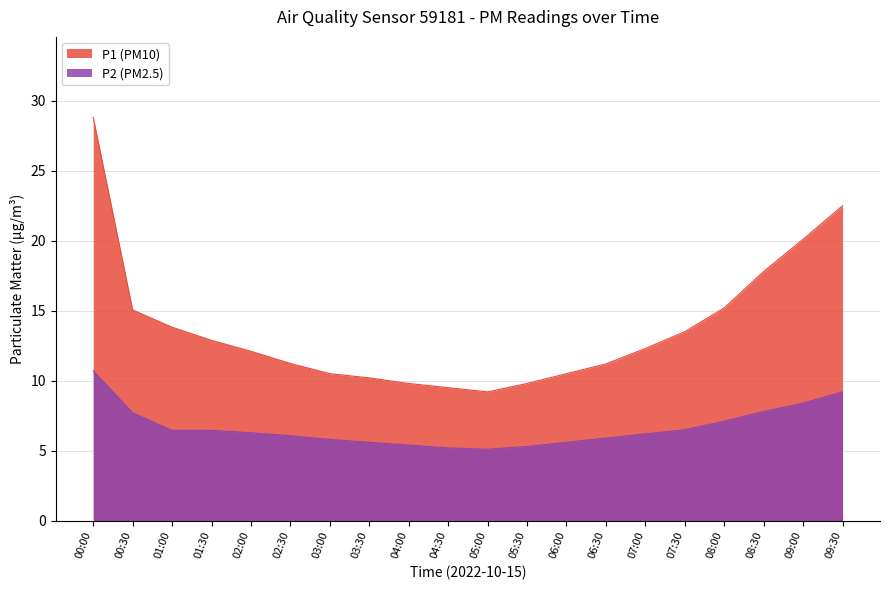

What is the maximum value for P2?

10.7